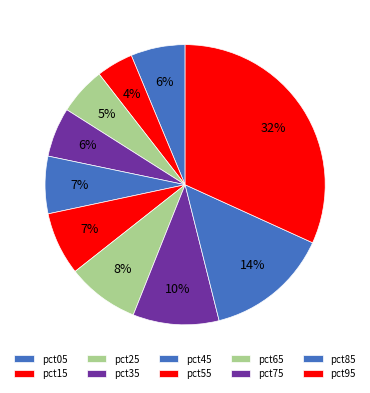

To the nearest percent, what percentage of the pie is pct15?

4%